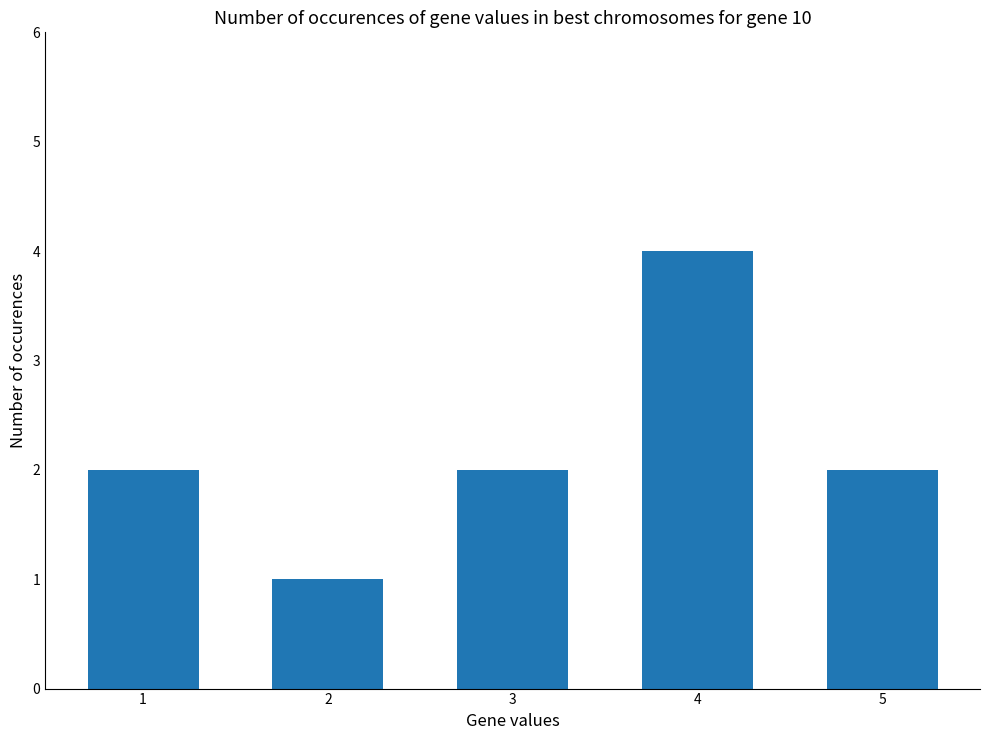

What is the value of the 5th bar from the left?

2